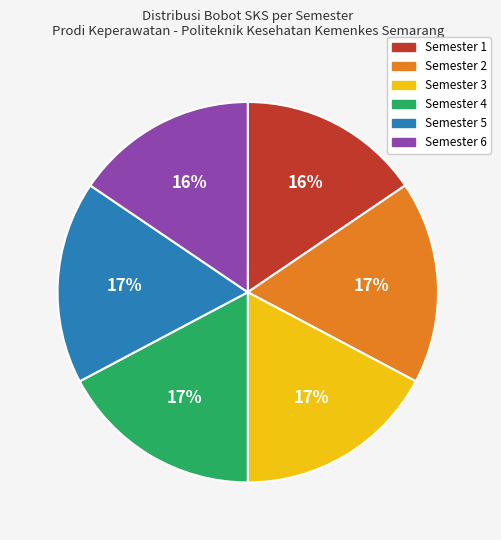

To the nearest percent, what percentage of the pie is Semester 5?

17%